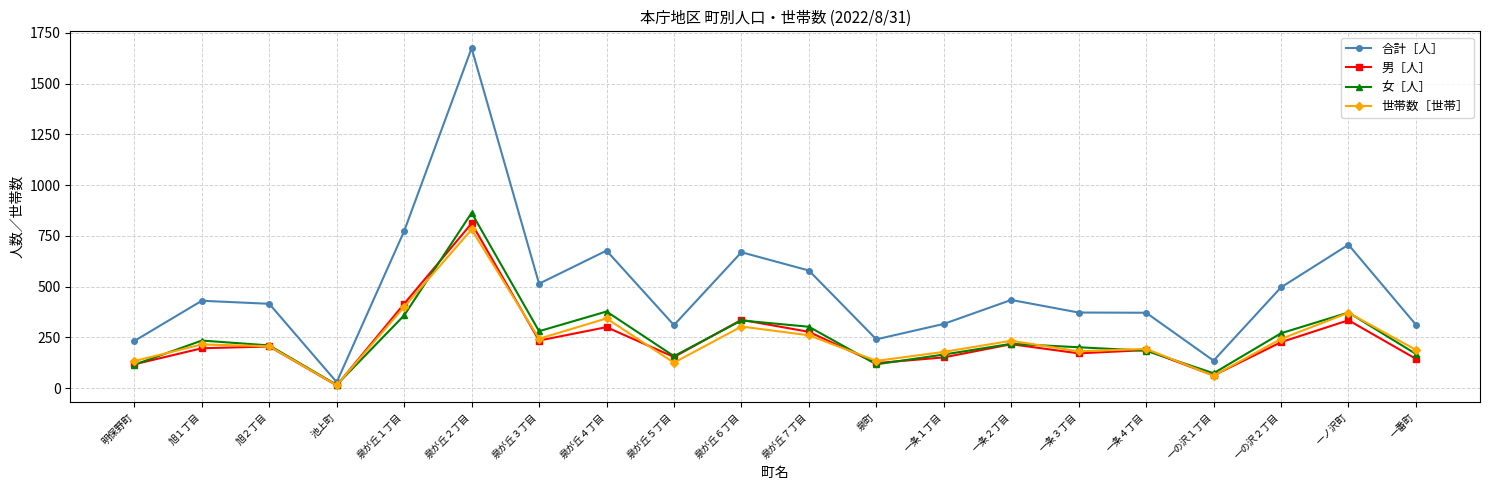

Is the value of 合計［人］ at 旭１丁目 greater than the value of 世帯数［世帯］ at 一の沢２丁目?

Yes